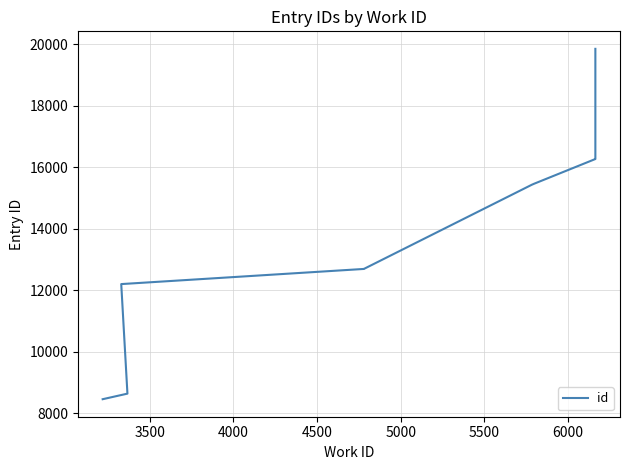

True or false: the data shows 23794 at 6500.

False